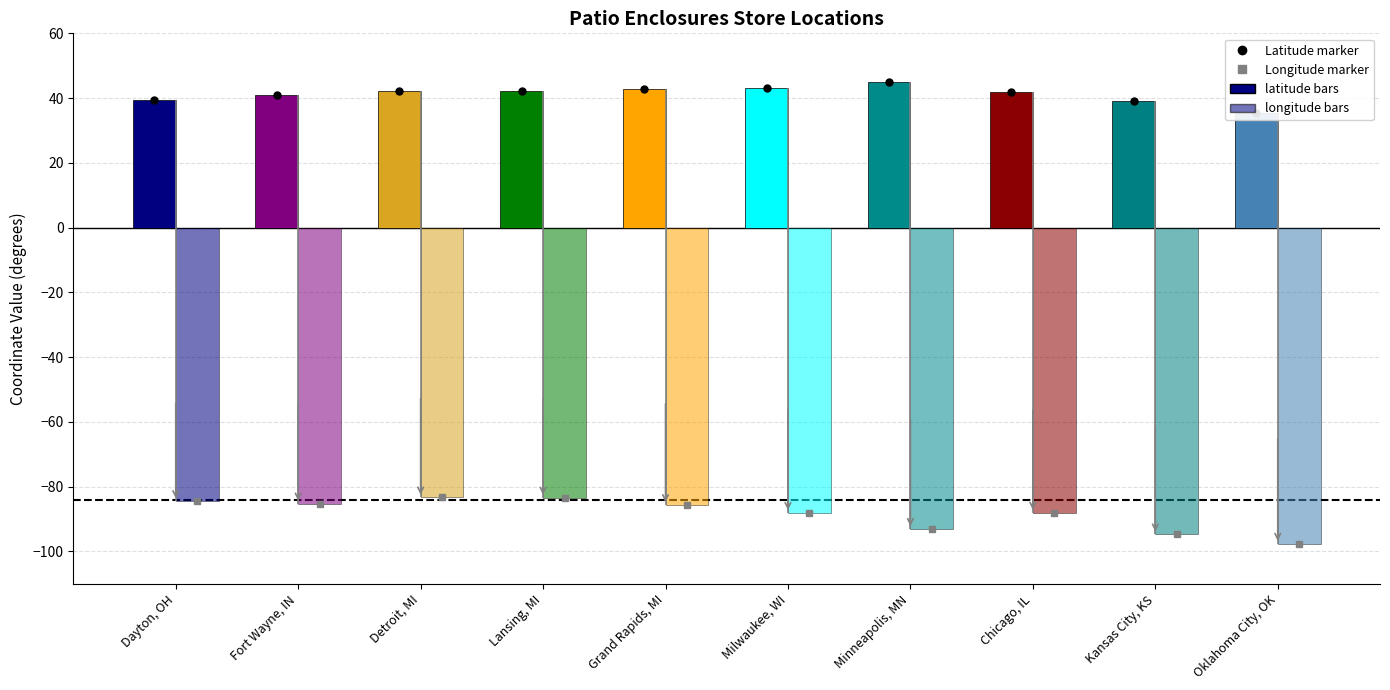

The latitude series shows 41.1 at Fort Wayne, IN. True or false?

True